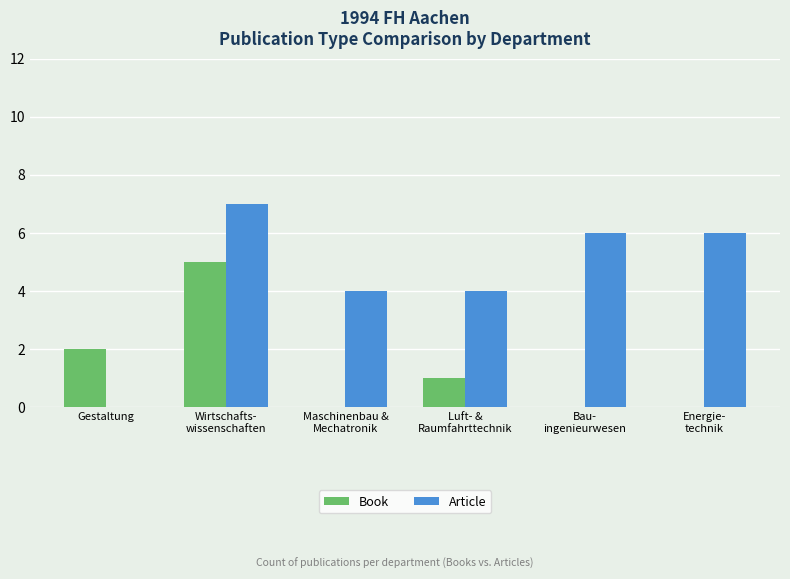

Which category has the highest value in the Book series?

Wirtschafts-
wissenschaften